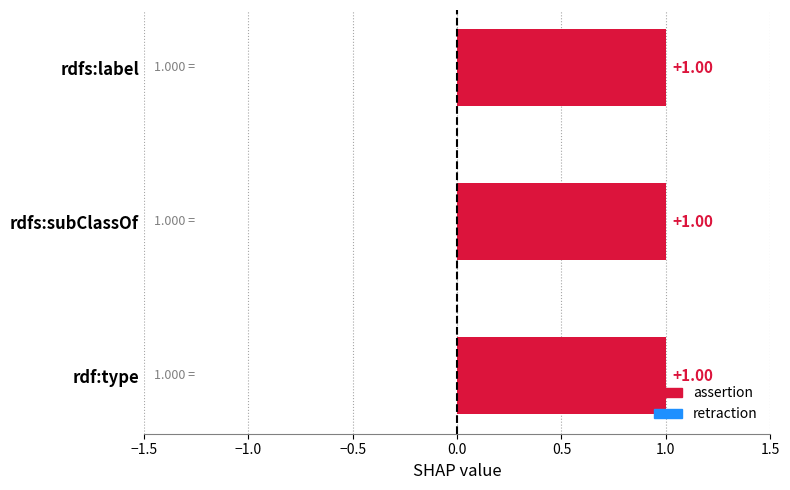

Reading left to right, extract all data points from this chart.

assertion: rdfs:label=1	rdfs:subClassOf=1	rdf:type=1
retraction: rdfs:label=0	rdfs:subClassOf=0	rdf:type=0